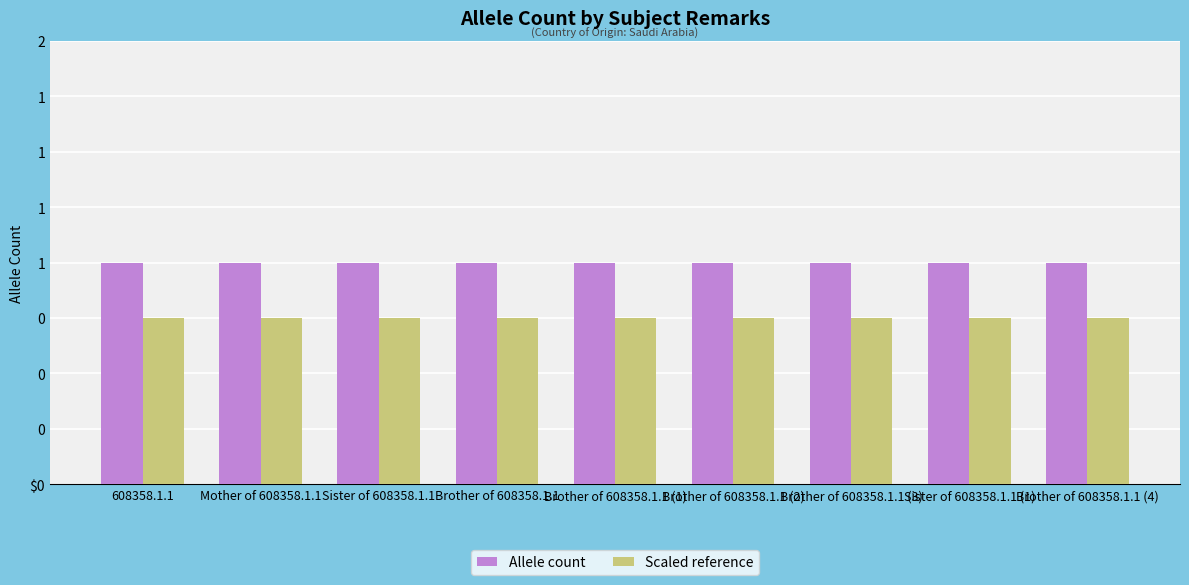

What are all the series names shown in the legend?

Allele count, Scaled reference